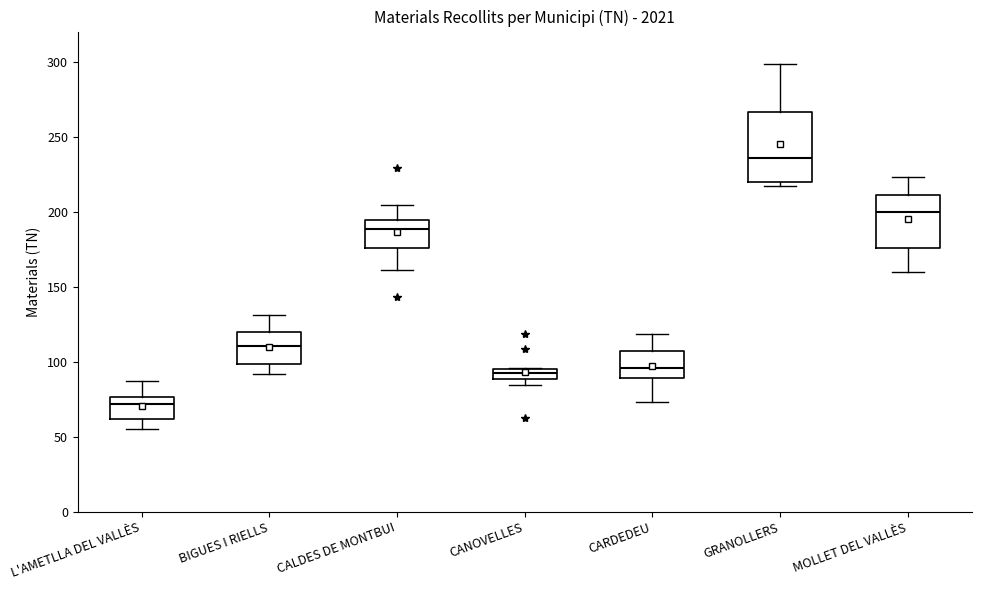

Where is the upper edge of the box for MOLLET DEL VALLÈS on the y-axis? The values are not printed on the chart, so give them approximately, as read against the axis.

210